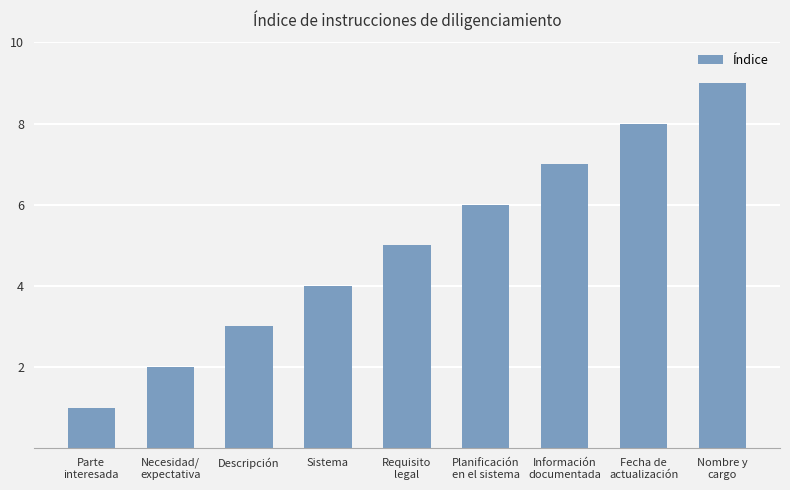

How many distinct data groups are displayed?

1